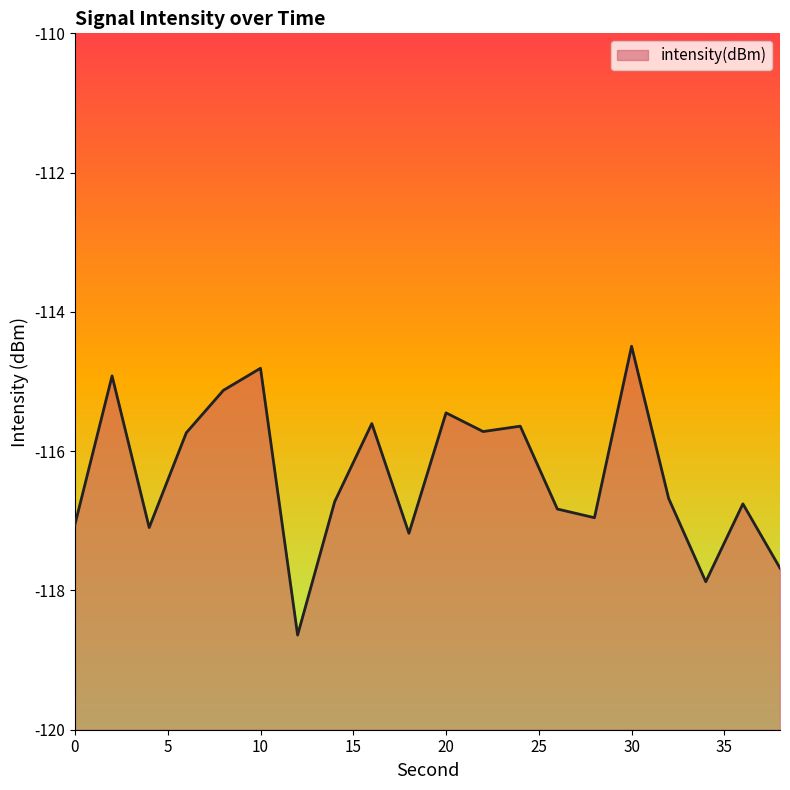

Read the value at 24.

-115.6